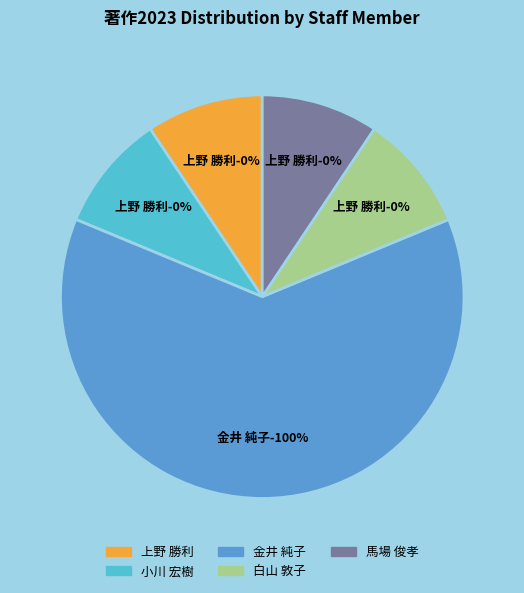

To the nearest percent, what is the difference between the largest and smallest slice percentages?

100%